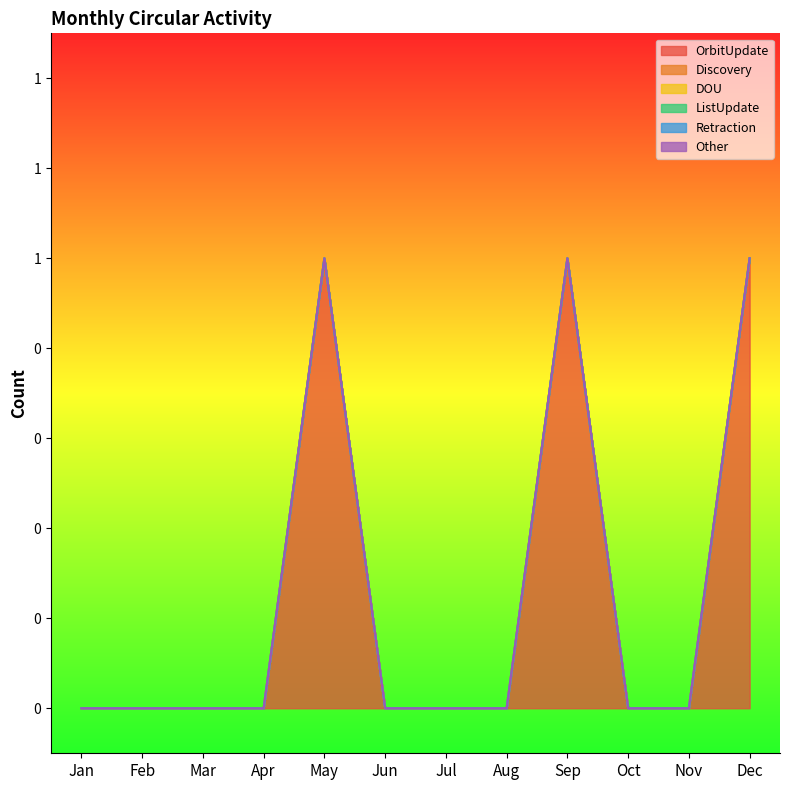

True or false: OrbitUpdate has more than 0 points higher than both neighbors.

True